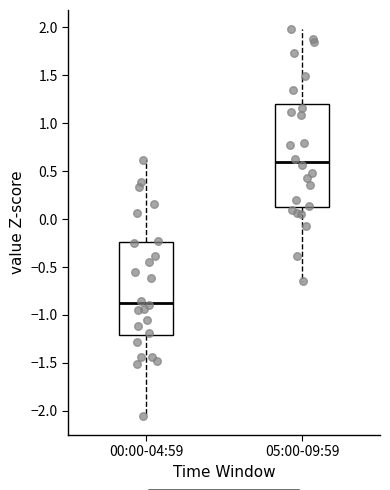

Which box has the highest median line?

05:00-09:59